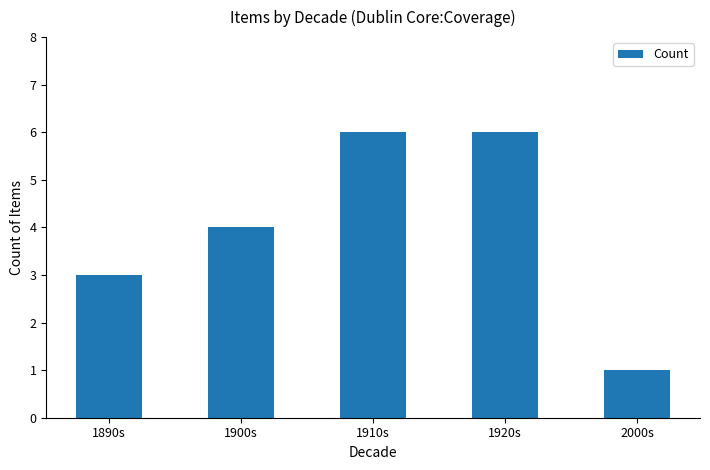

Reading left to right, transcribe all the data shown in this chart.

3	4	6	6	1